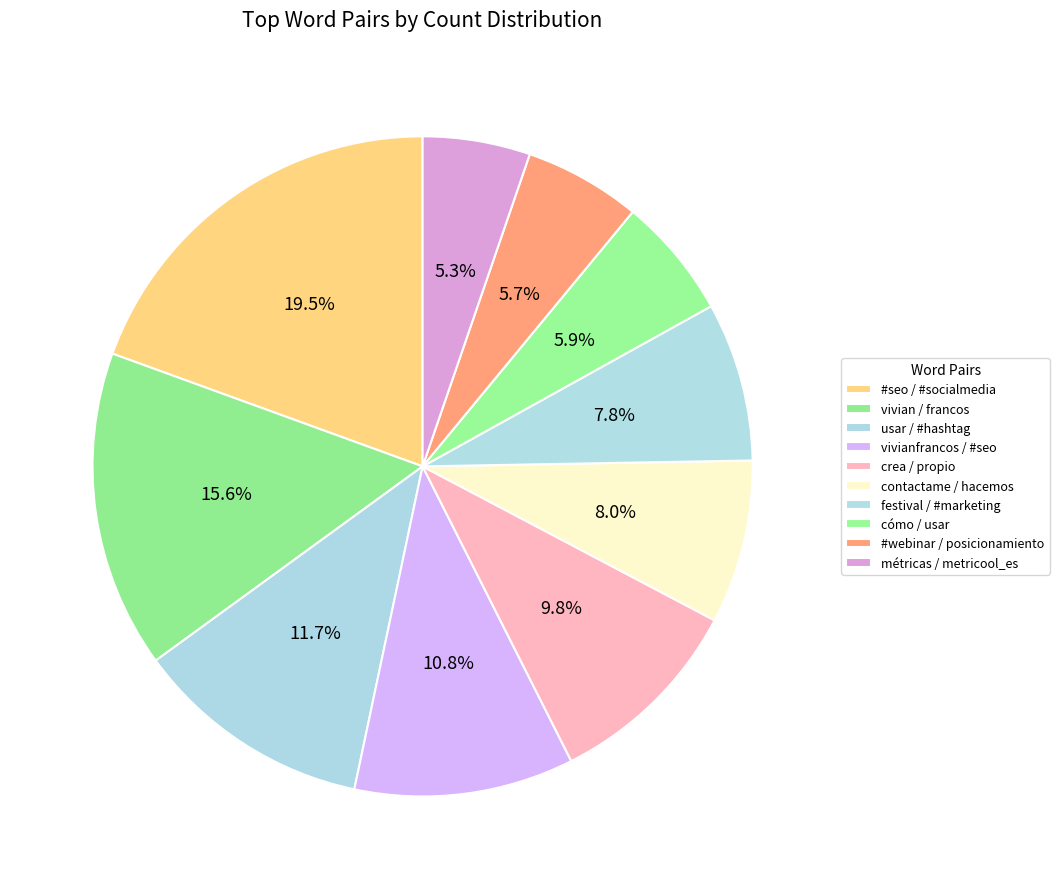

Which slice is the largest?

#seo / #socialmedia